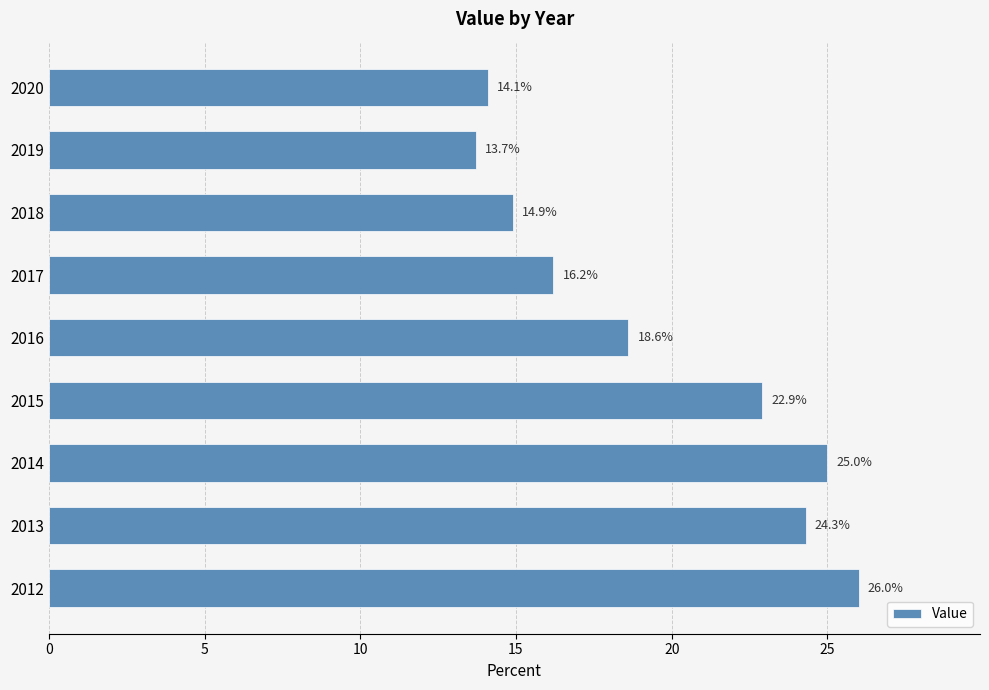

How many values exceed 18?

5